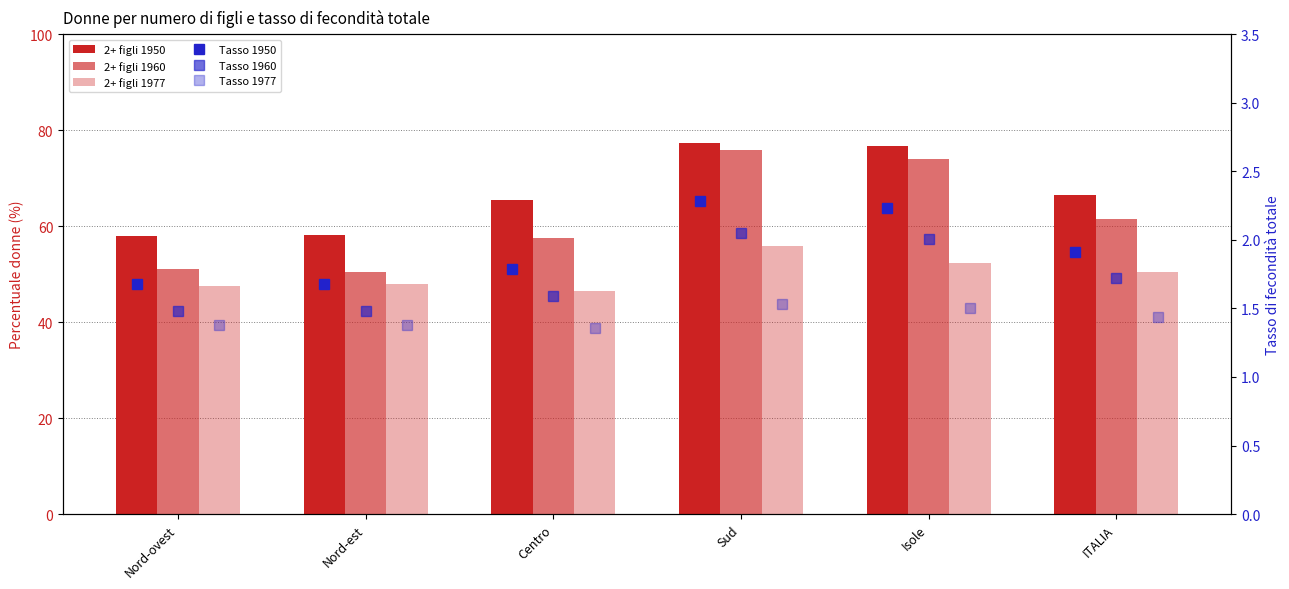

What is the greatest value displayed?

77.4